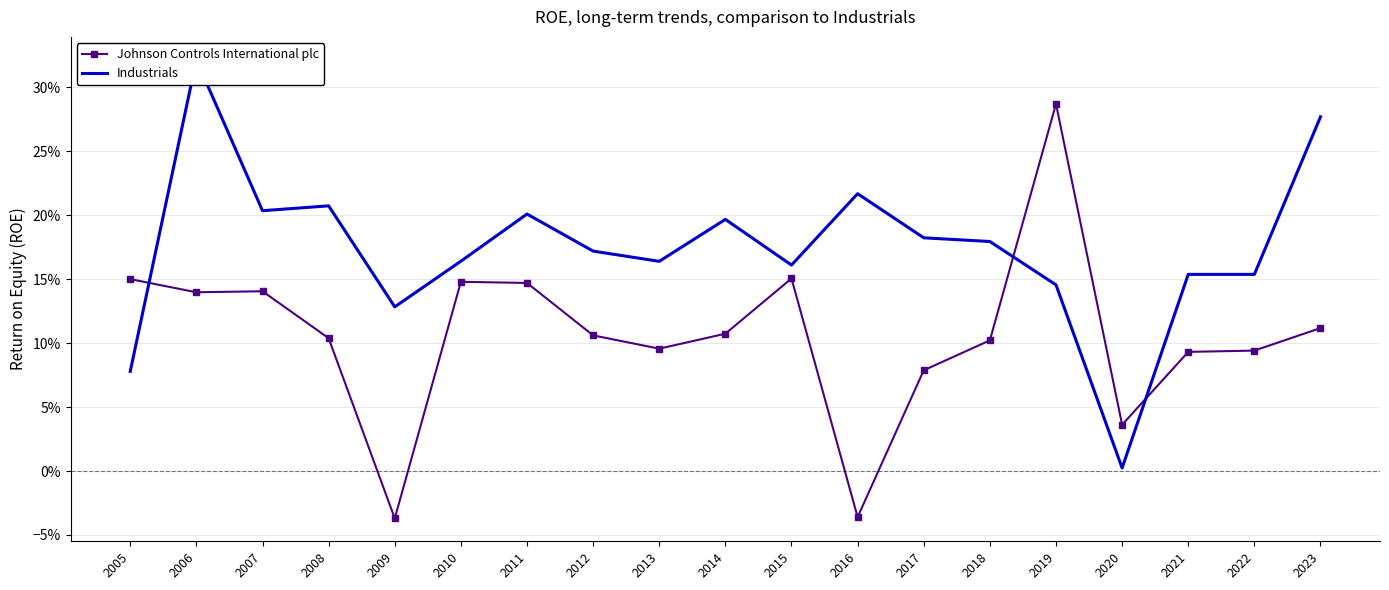

What is the average value of the Johnson Controls International plc series?

0.1